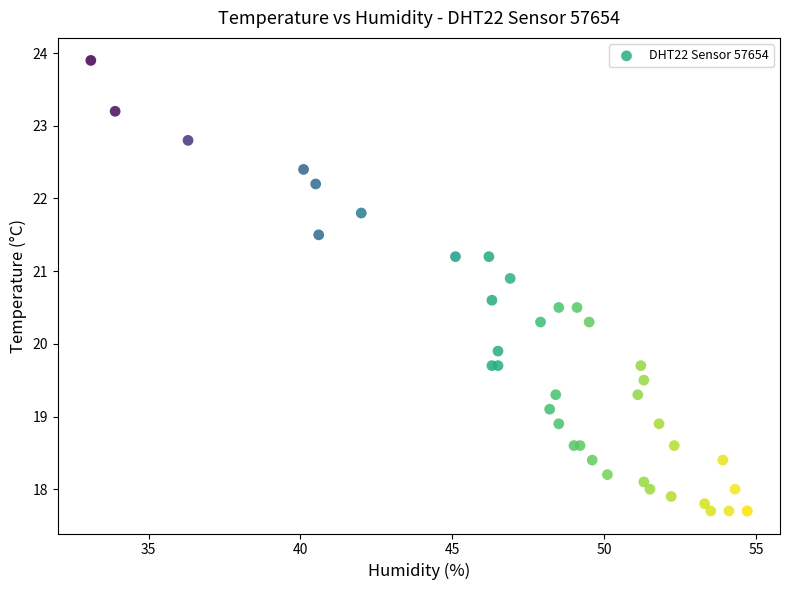

What Y value in the scatter plot is closest to 20?

19.9